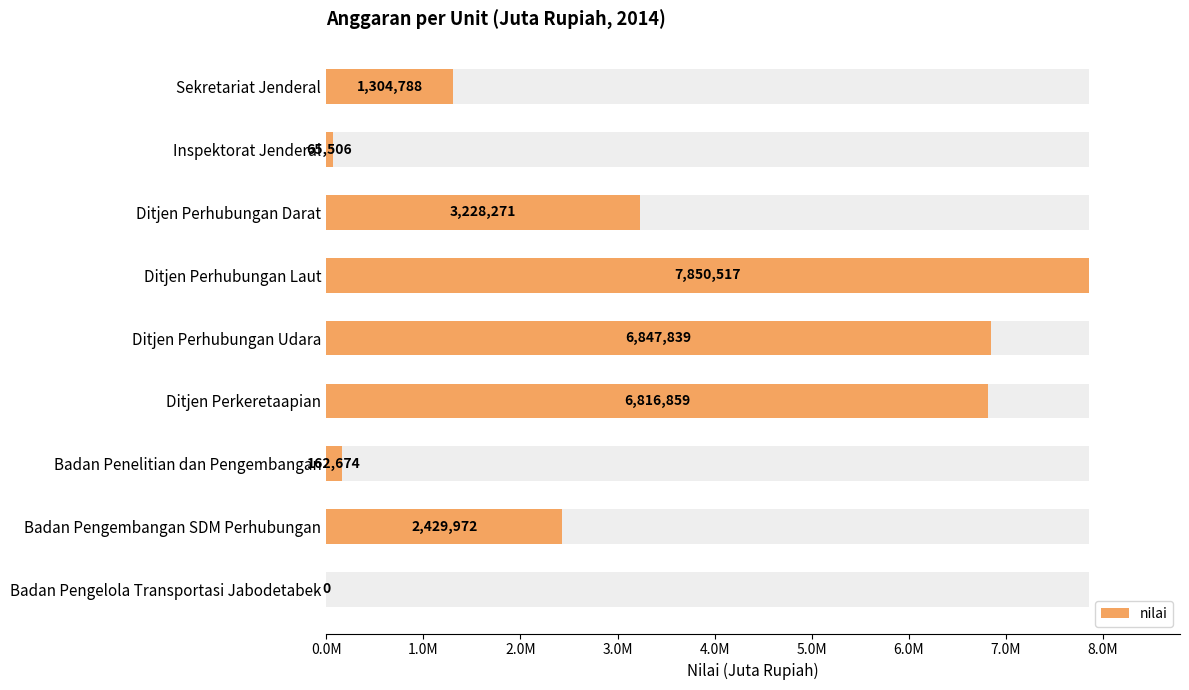

How many data points are less than 2429972?

4